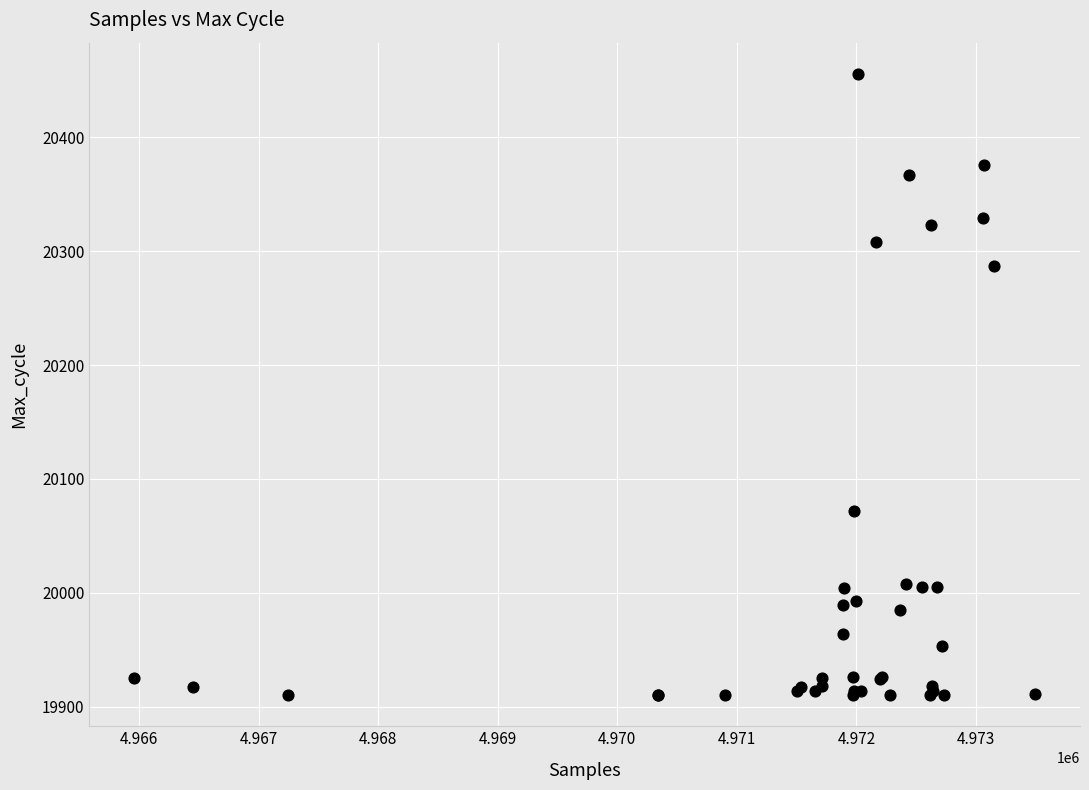

What Y value in the scatter plot is closest to 20183?

20287